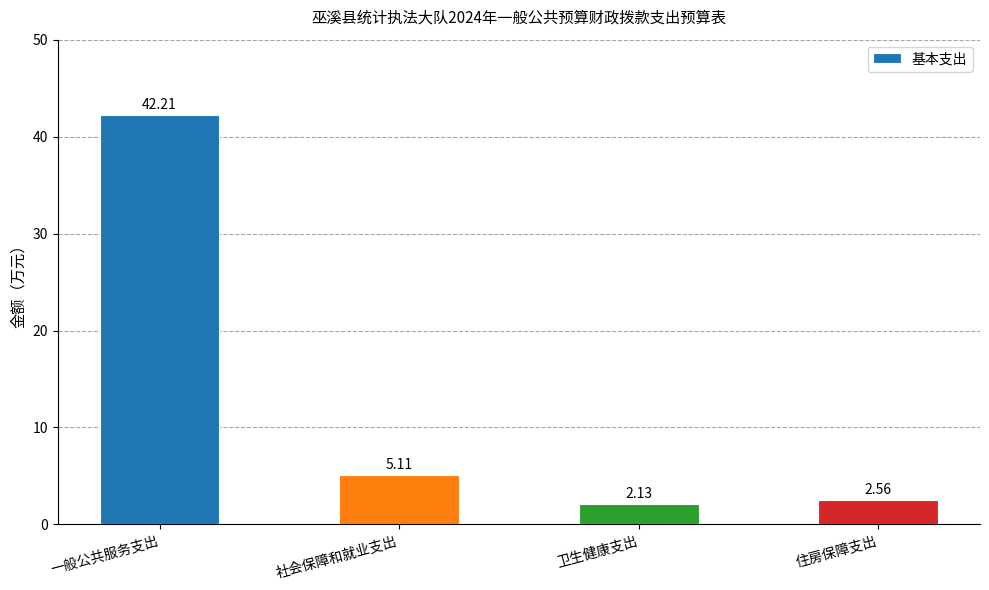

Which has a higher value, 一般公共服务支出 or 住房保障支出?

一般公共服务支出